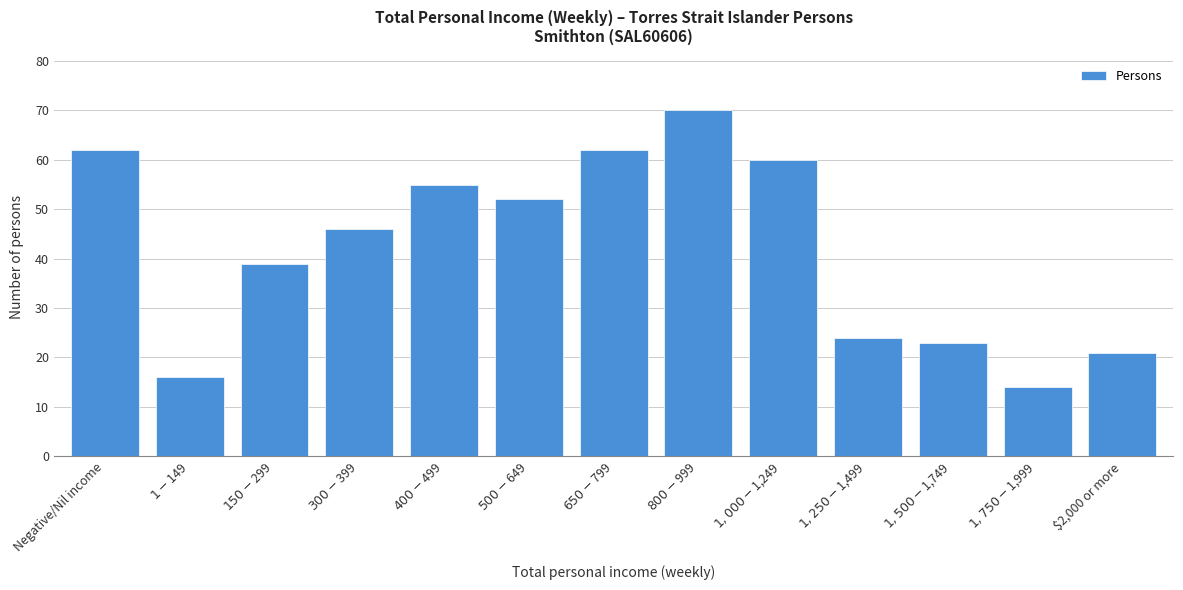

What is the sum of all values?

544